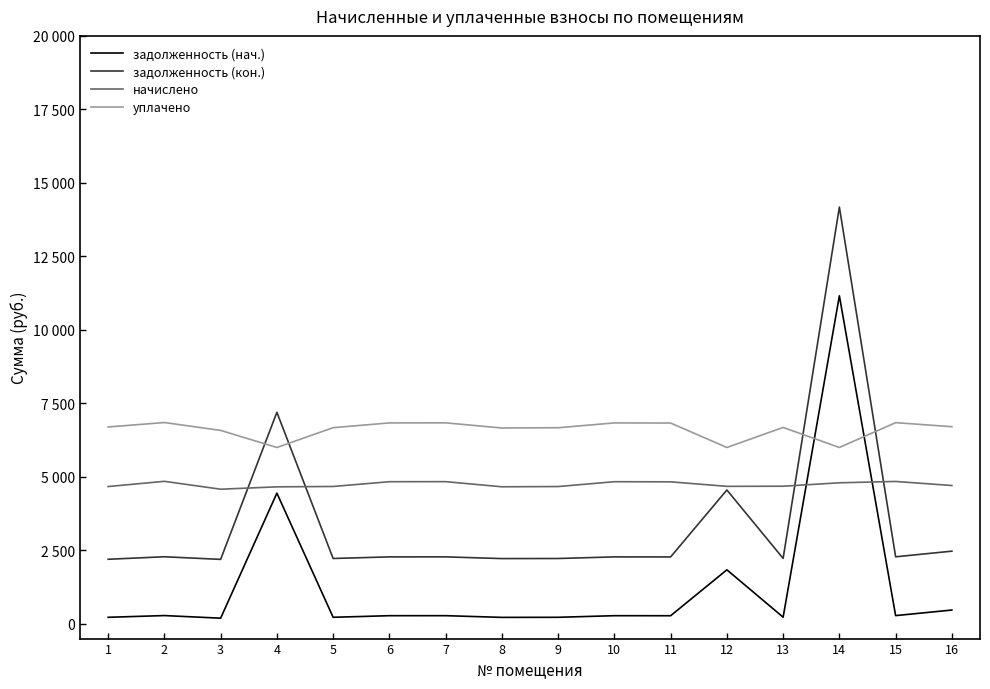

True or false: уплачено has a value of 10298.8 at 5.

False